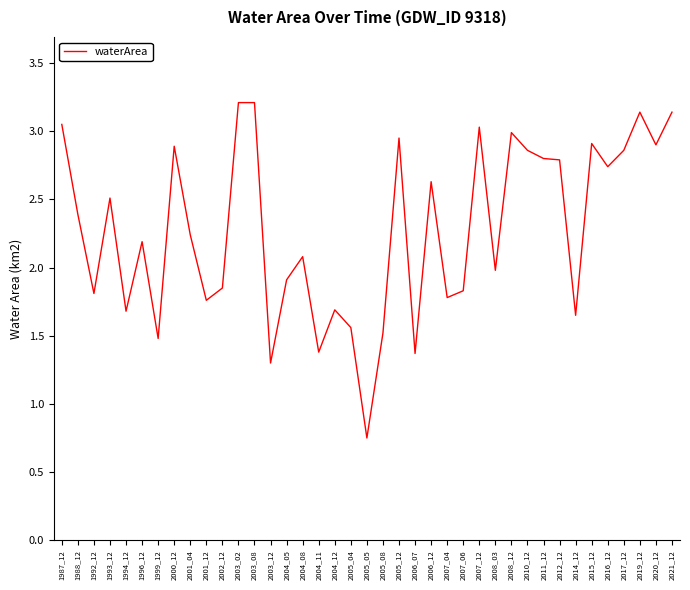

At which category does the chart reach its minimum across all series?

2005_05